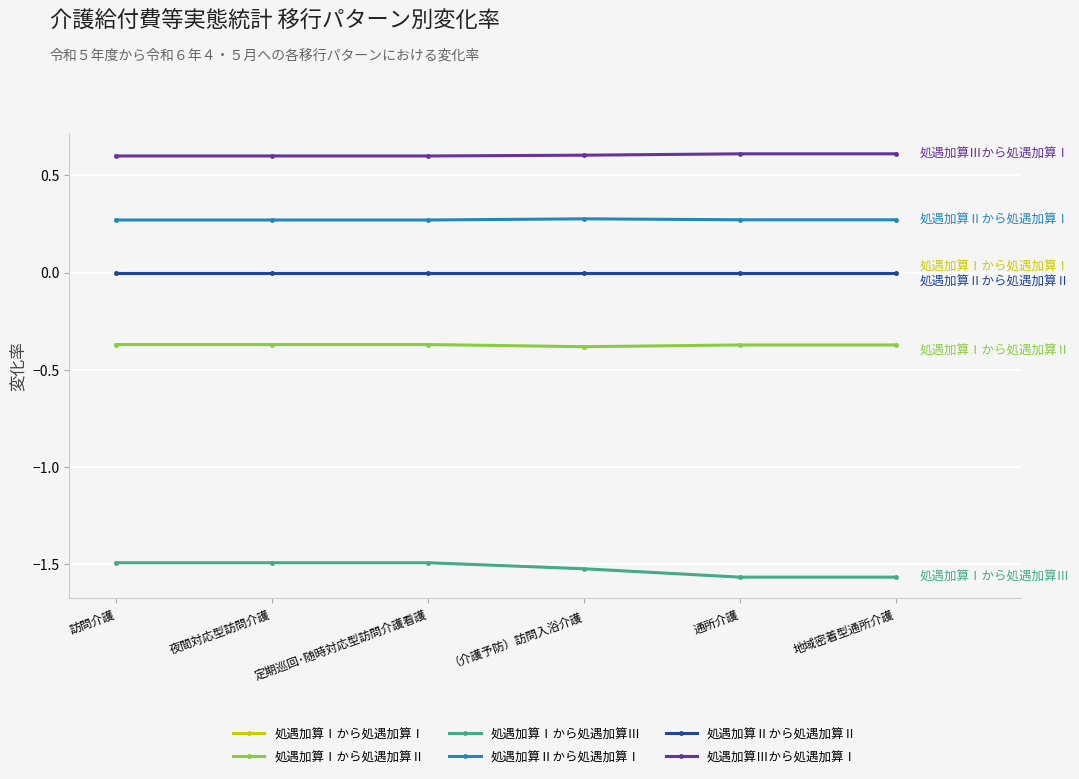

True or false: 処遇加算Ⅰから処遇加算Ⅱ and 処遇加算Ⅲから処遇加算Ⅰ cross at least once.

False